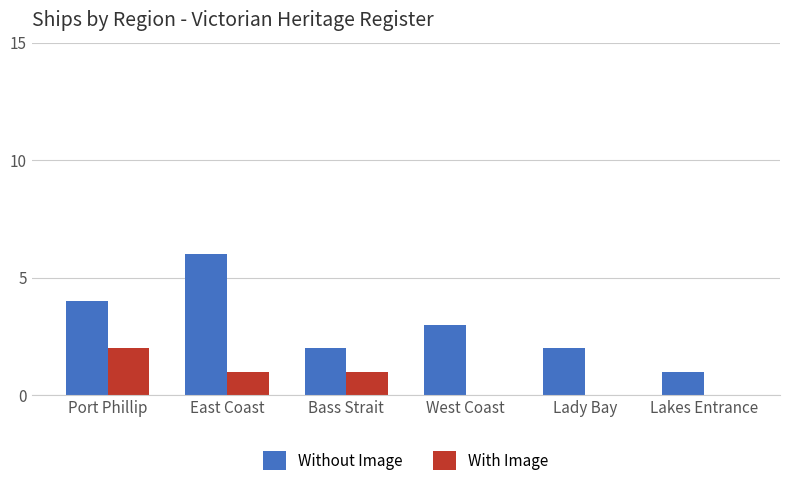

At which category is the sum across all series the highest?

East Coast